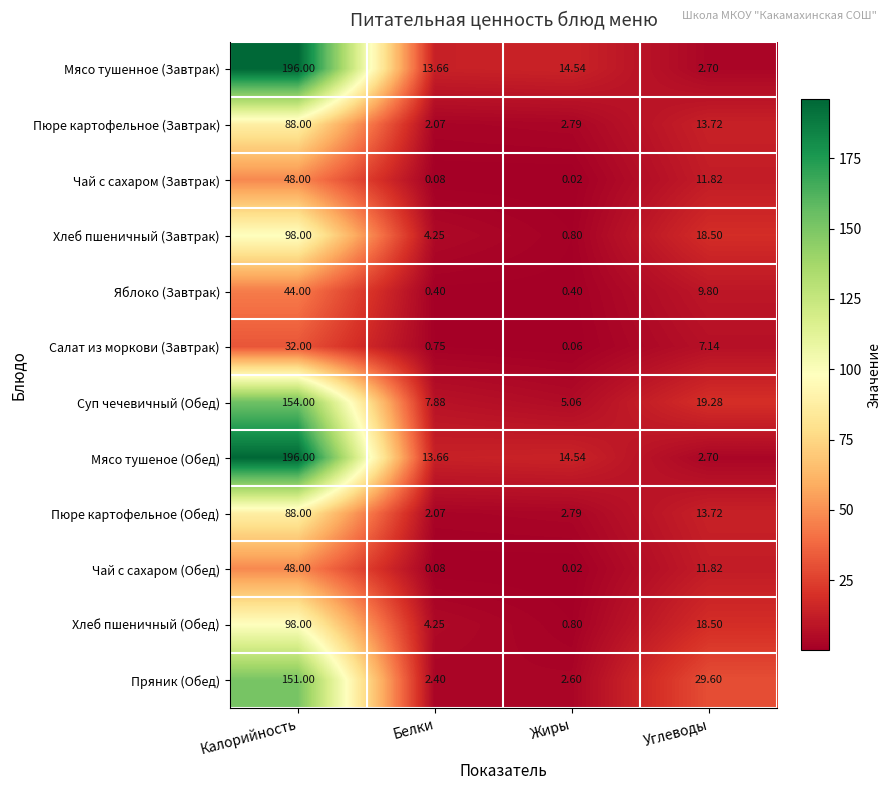

Is the value of Чай с сахаром (Завтрак) at Белки greater than the value of Суп чечевичный (Обед) at Калорийность?

No